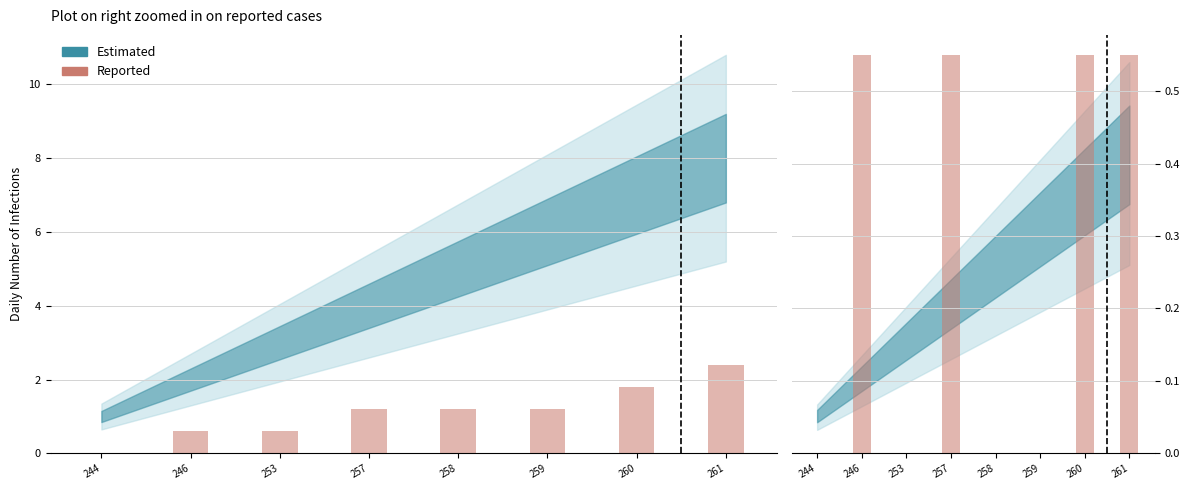

How many bars are there in total?

8